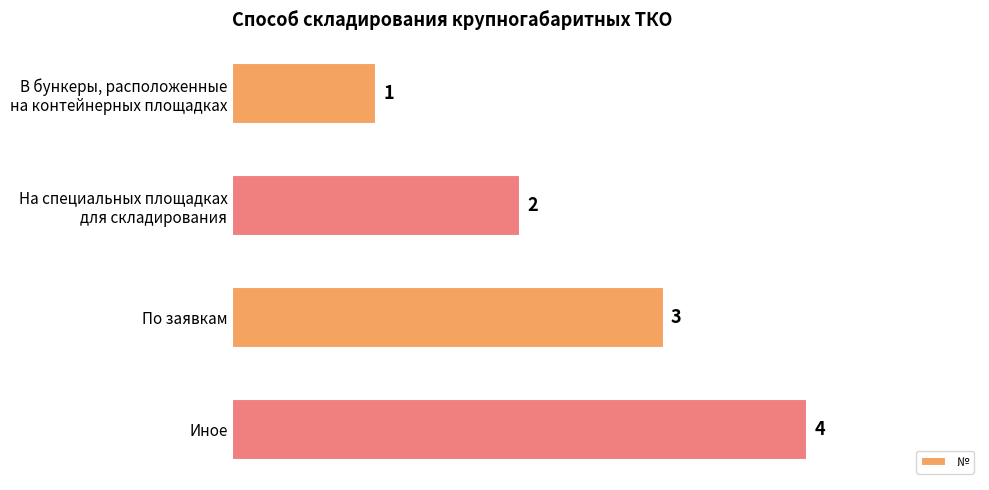

How many distinct data groups are displayed?

1